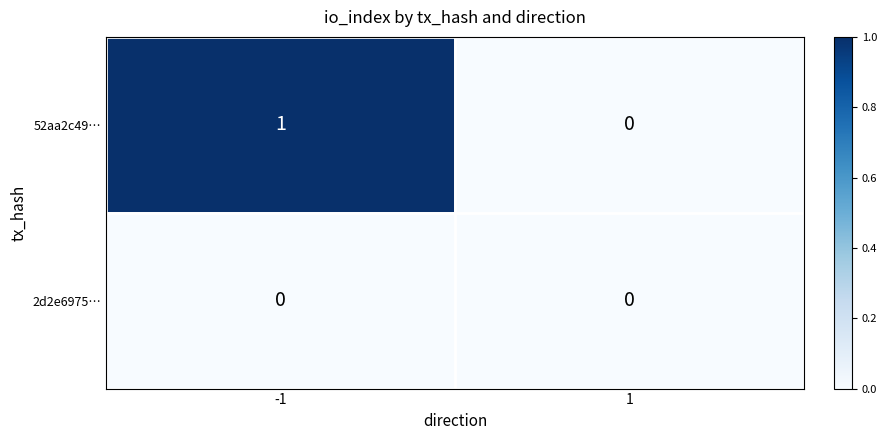

The 2d2e6975… series shows 0 at 1. True or false?

True